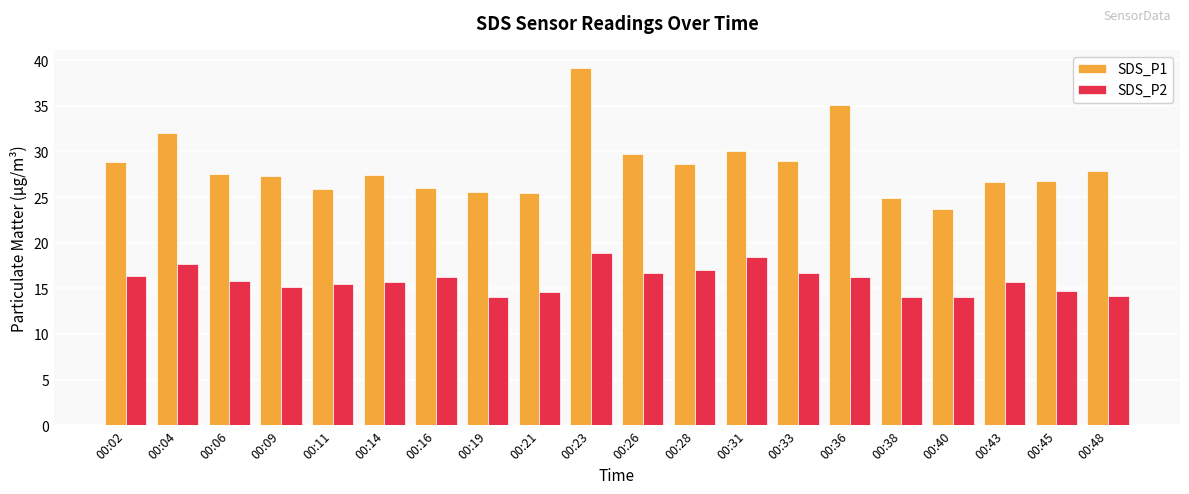

List the series in order of their overall mean, lowest first.

SDS_P2, SDS_P1